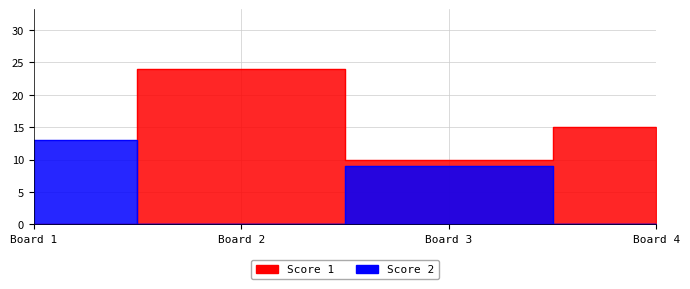

How many positive values does the Score 1 series have?

3